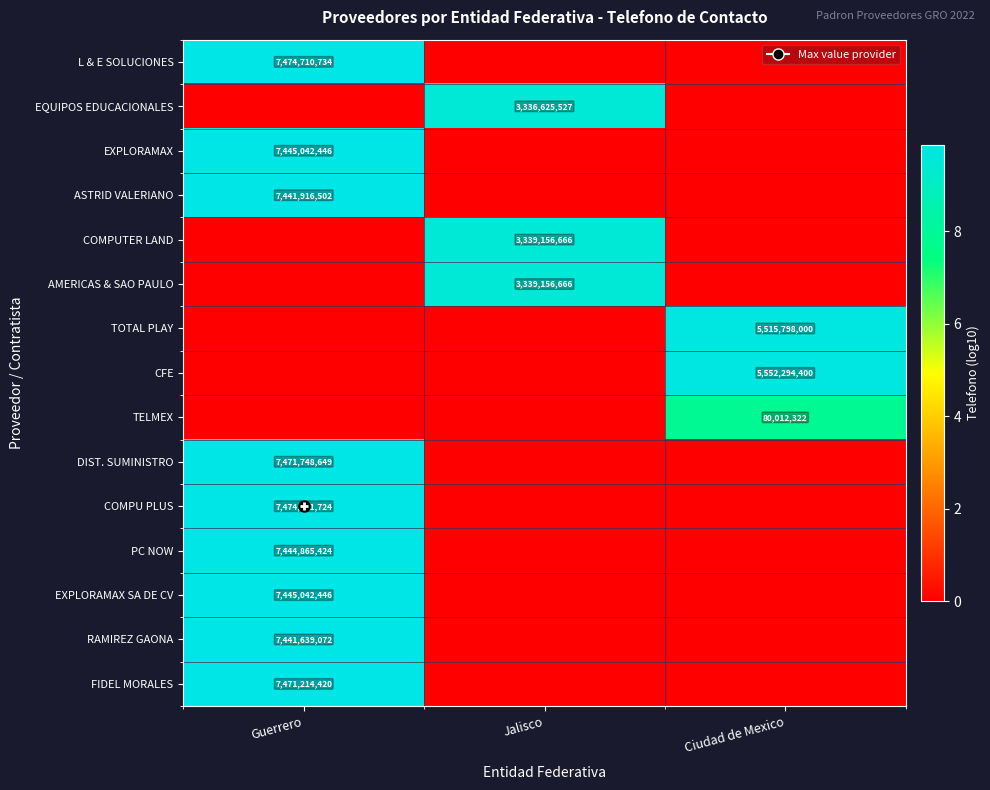

How many categories are shown in the chart?

3